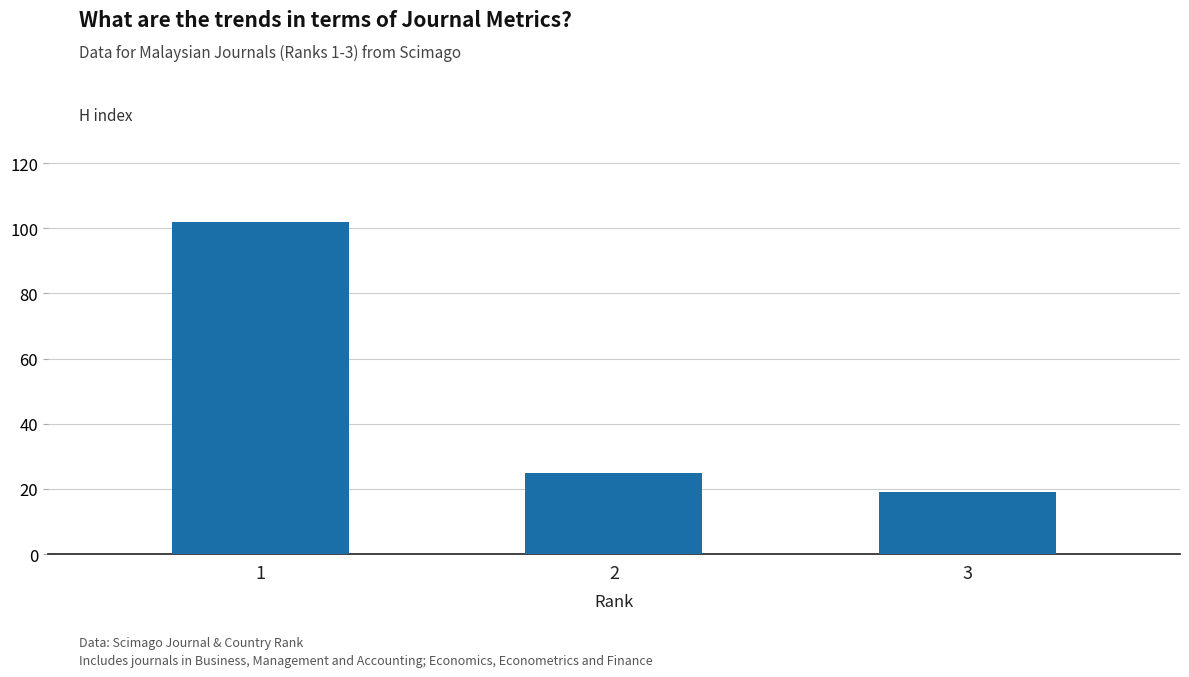

At which category does the chart reach its peak across all series?

1